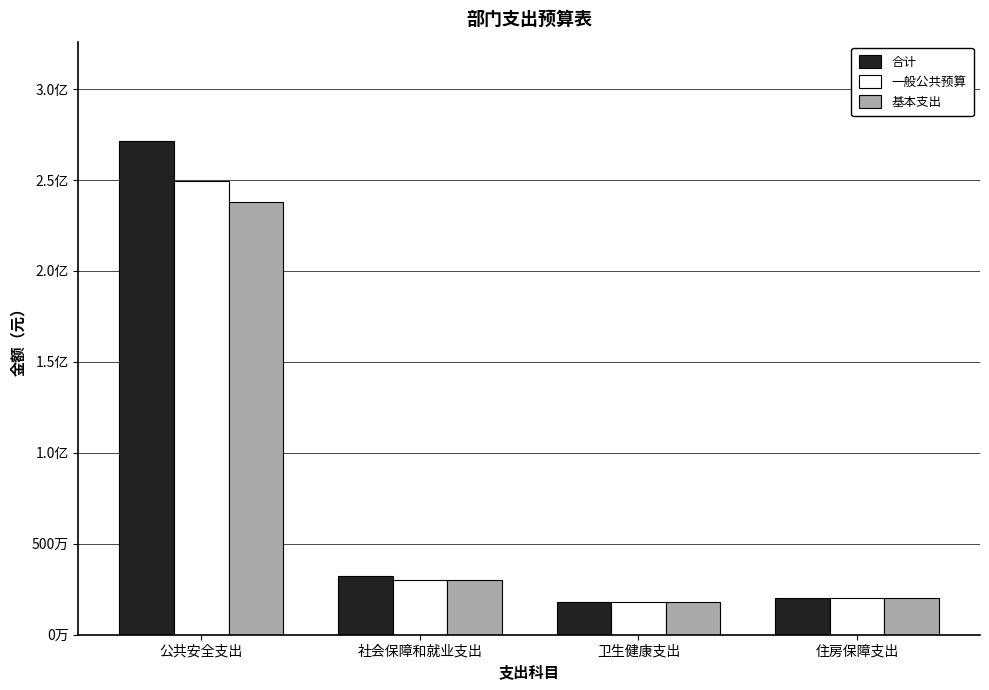

What is the value of the 基本支出 bar at the 3rd from the left?

1785276.5